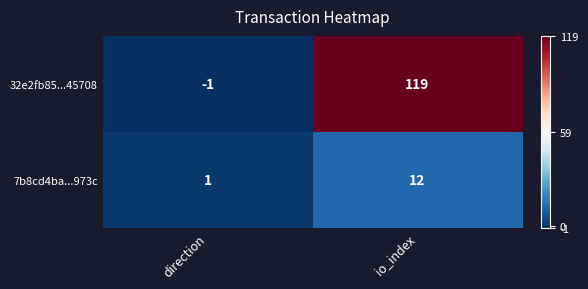

Where is 32e2fb85...45708 nearest to the value 59?

direction